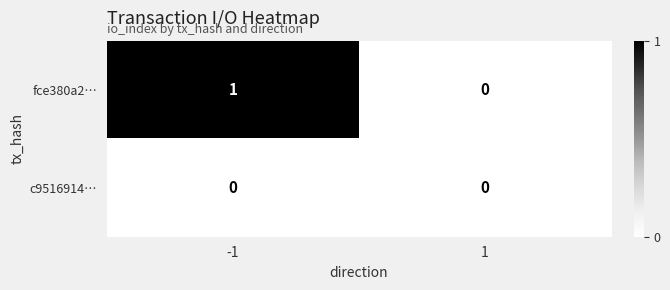

List the series in order of their overall mean, lowest first.

c9516914…, fce380a2…